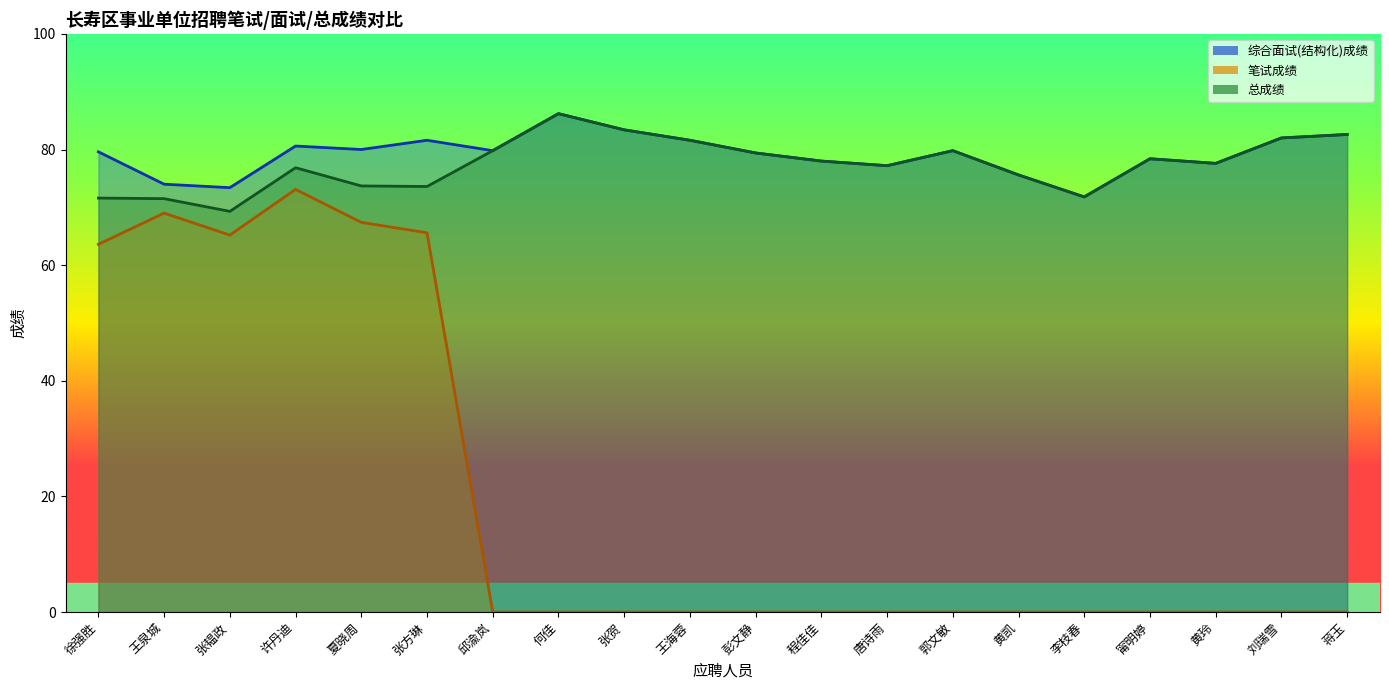

Reading right to left, what are all the values shown in this chart?

综合面试(结构化)成绩: 蒋玉=82.6	刘瑞雪=82.0	黄玲=77.6	甯明婷=78.4	李枝春=71.8	黄凯=75.6	郭文敏=79.8	唐诗雨=77.2	程佳佳=78.0	彭文静=79.4	王海蓉=81.6	张贺=83.4	何佳=86.2	邱渝岚=79.8	张方琳=81.6	夏晓周=80.0	许丹迪=80.6	张韫政=73.4	王泉城=74.0	徐强胜=79.6
笔试成绩: 蒋玉=0.0	刘瑞雪=0.0	黄玲=0.0	甯明婷=0.0	李枝春=0.0	黄凯=0.0	郭文敏=0.0	唐诗雨=0.0	程佳佳=0.0	彭文静=0.0	王海蓉=0.0	张贺=0.0	何佳=0.0	邱渝岚=0.0	张方琳=65.6	夏晓周=67.4	许丹迪=73.1	张韫政=65.2	王泉城=69.0	徐强胜=63.6
总成绩: 蒋玉=82.6	刘瑞雪=82.0	黄玲=77.6	甯明婷=78.4	李枝春=71.8	黄凯=75.6	郭文敏=79.8	唐诗雨=77.2	程佳佳=78.0	彭文静=79.4	王海蓉=81.6	张贺=83.4	何佳=86.2	邱渝岚=79.8	张方琳=73.6	夏晓周=73.7	许丹迪=76.8	张韫政=69.3	王泉城=71.5	徐强胜=71.6